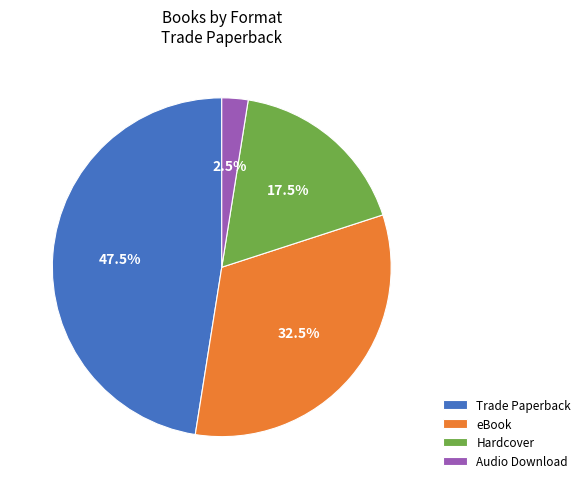

To the nearest percent, what is the difference between the Trade Paperback and eBook slice percentages?

15%